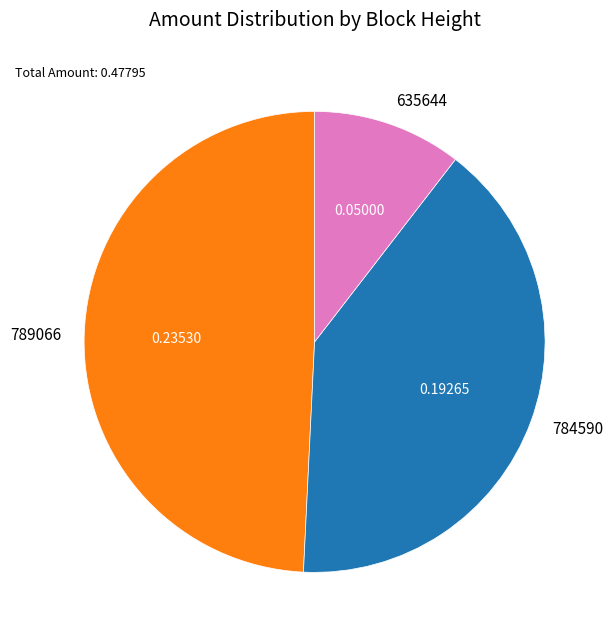

What is the largest slice in the pie chart?

789066